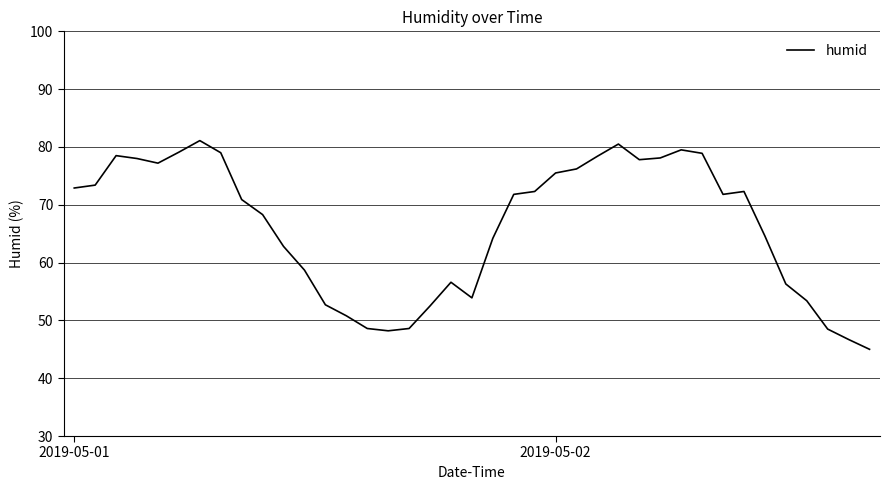

What is the minimum value shown in the chart?

45.0